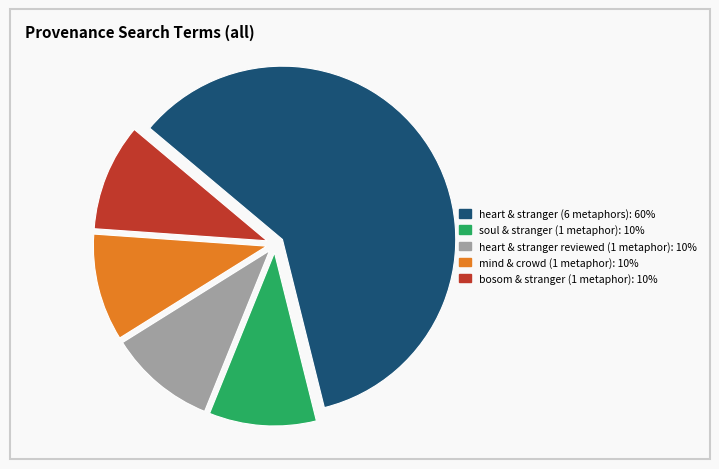

The bosom & stranger (1 metaphor): 10% slice represents 10% of the pie. True or false?

True